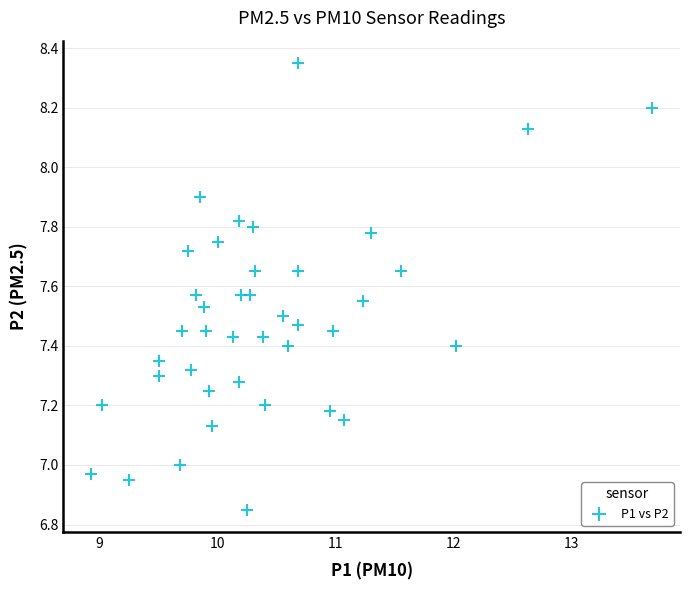

What is the range of X values (max minus min)?

4.8